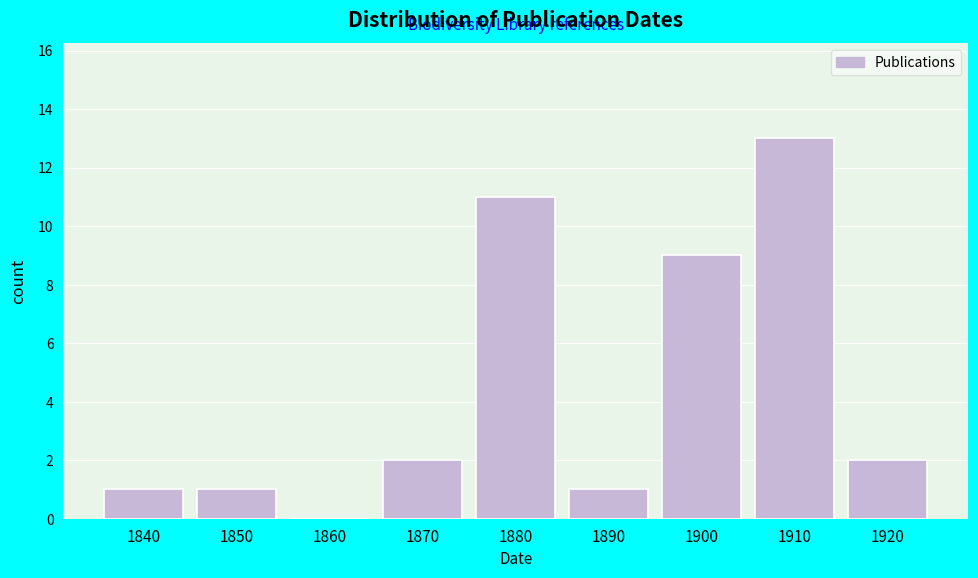

Reading left to right, extract all data points from this chart.

1840=1	1850=1	1860=0	1870=2	1880=11	1890=1	1900=9	1910=13	1920=2